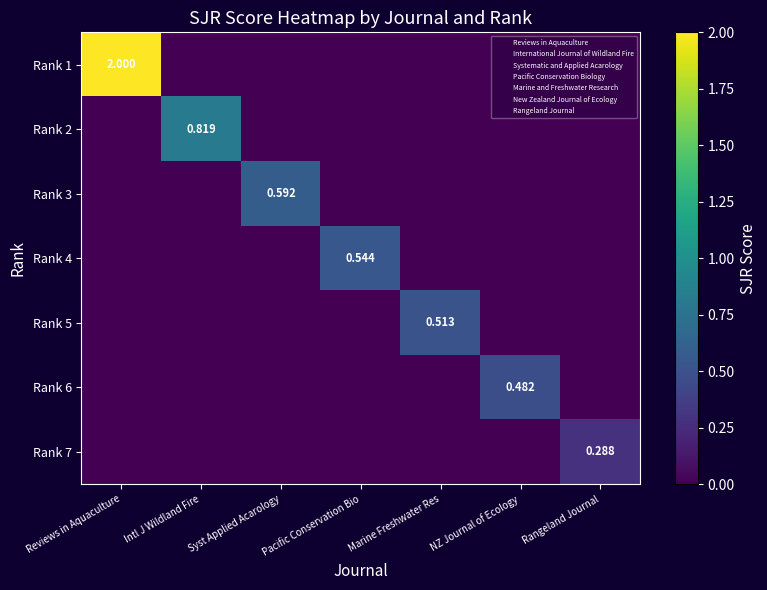

Which series has the widest spread of values?

Rank 1